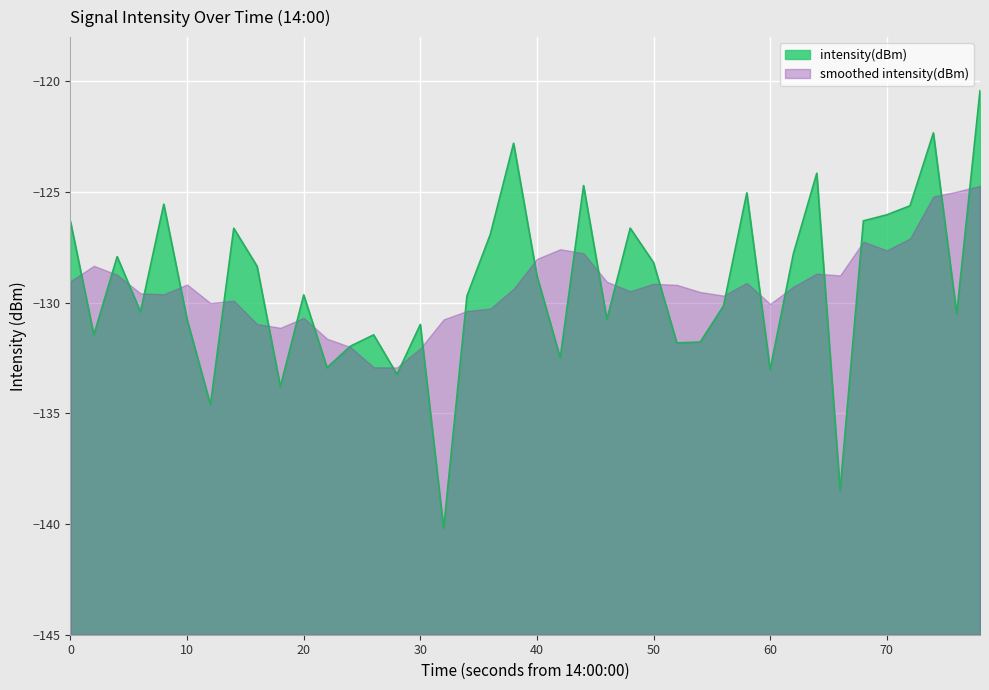

Reading left to right, extract all data points from this chart.

-126.3	-131.4	-127.9	-130.4	-125.5	-130.8	-134.6	-126.6	-128.4	-133.8	-129.6	-132.9	-132.0	-131.5	-133.2	-131.0	-140.2	-129.7	-126.9	-122.8	-128.8	-132.5	-124.7	-130.8	-126.6	-128.2	-131.8	-131.8	-130.1	-125.0	-133.0	-127.8	-124.2	-138.5	-126.3	-126.0	-125.6	-122.3	-130.5	-120.4